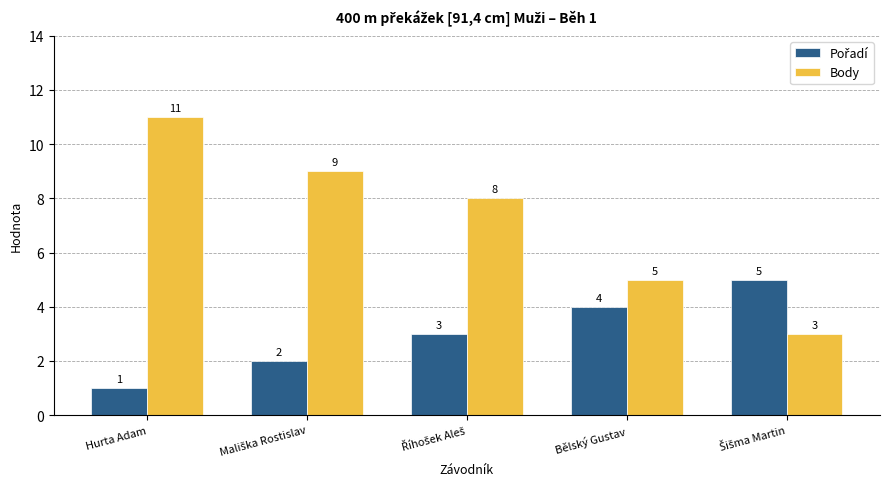

Which label corresponds to the smallest value in the chart?

Hurta Adam